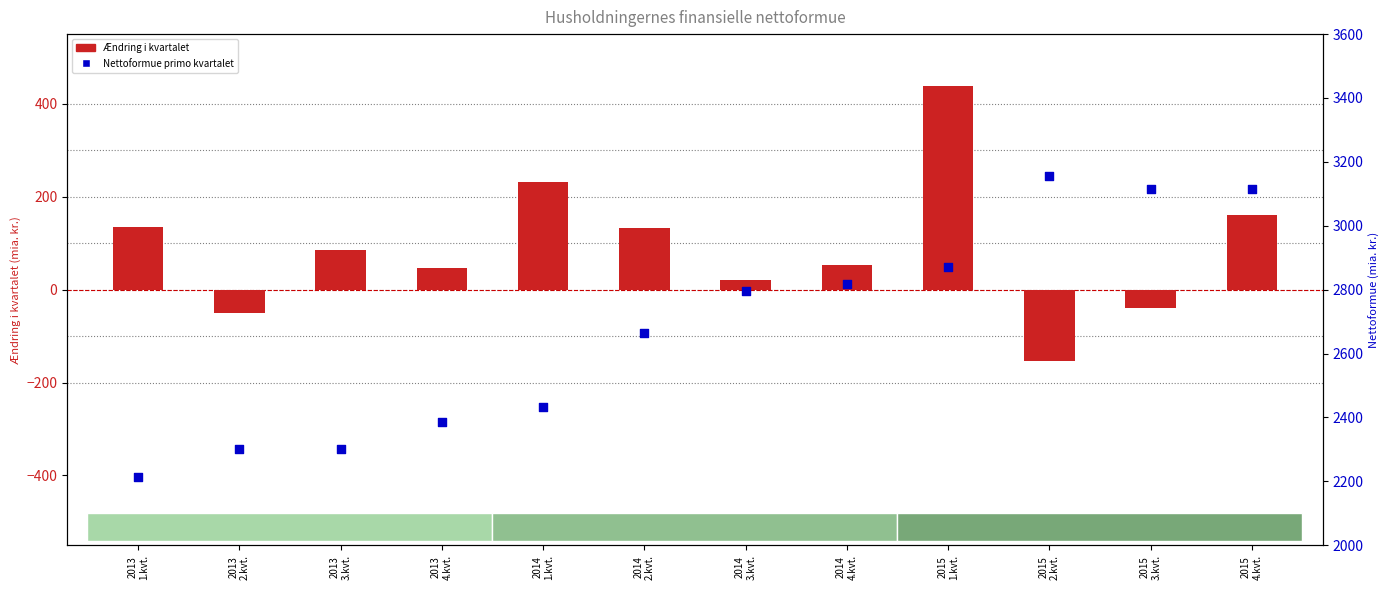

Which series has the largest total across all categories?

Nettoformue primo kvartalet